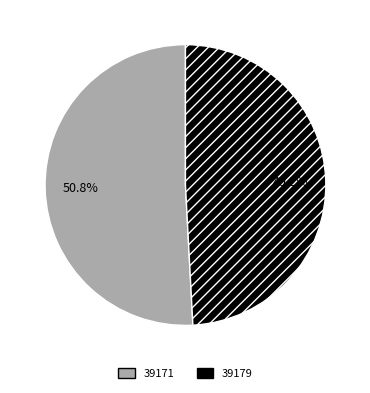

Is it true that 39171 is 62% of the pie?

False